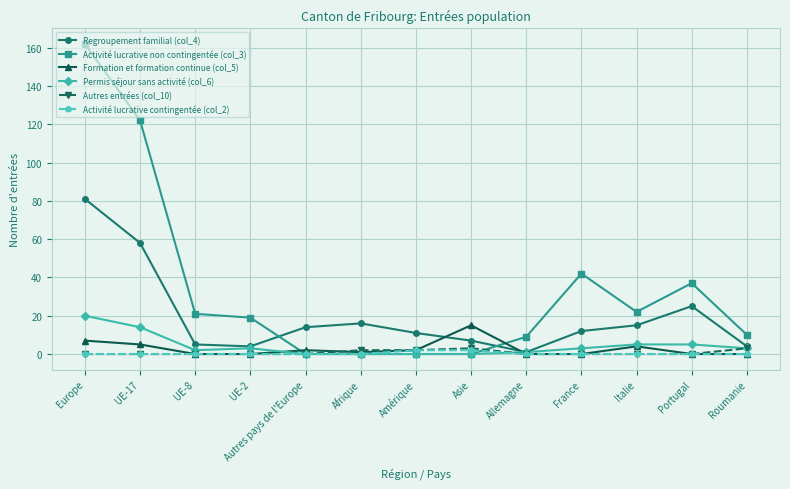

What is the sum of all Autres entrées (col_10) values?

10